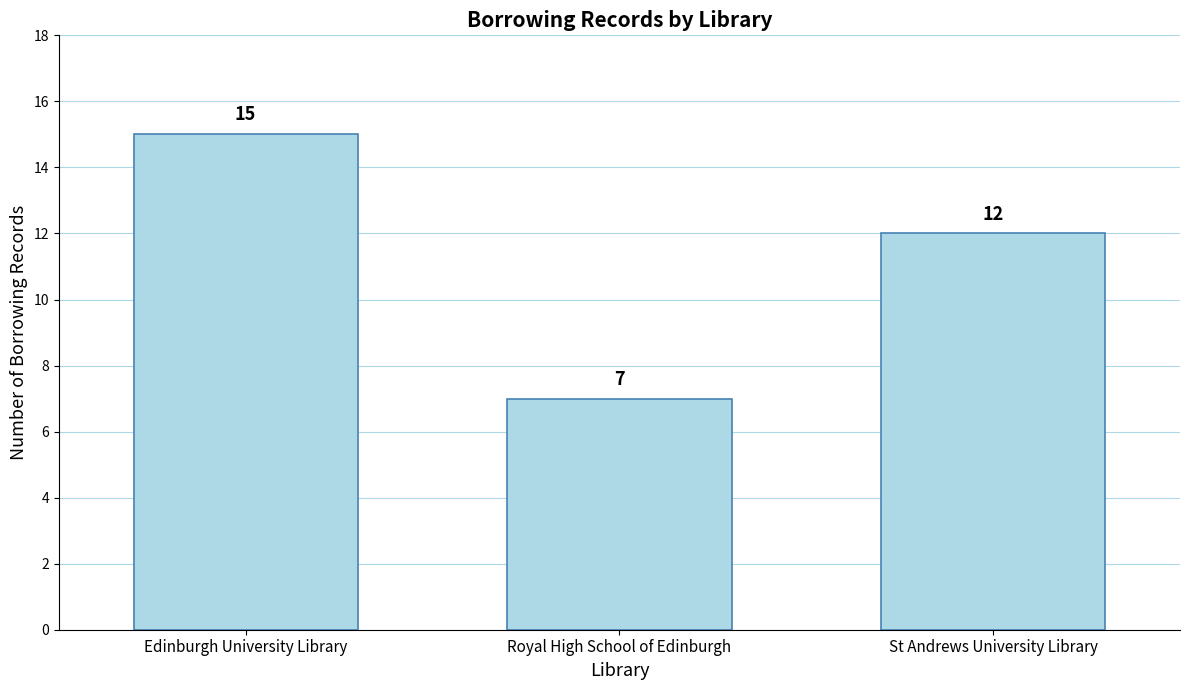

The chart shows a value of 15 at Edinburgh University Library. True or false?

True